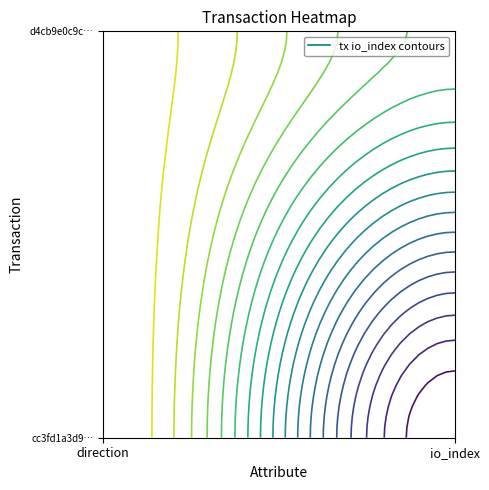

What is the approximate value of cc3fd1a3d9834917611a5783dd13154eff11d7b at io_index?

86